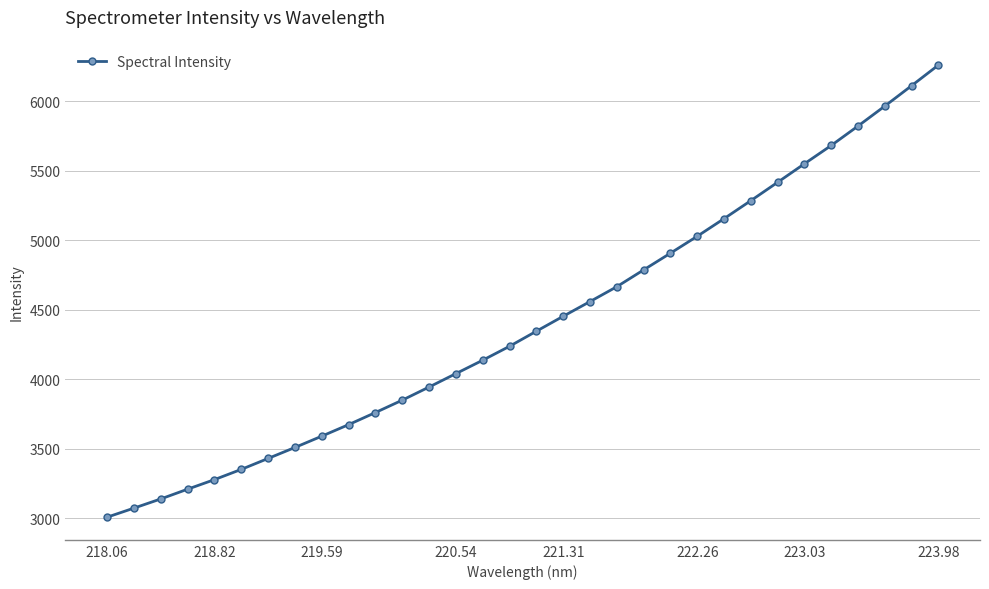

What is the average value?

4413.5